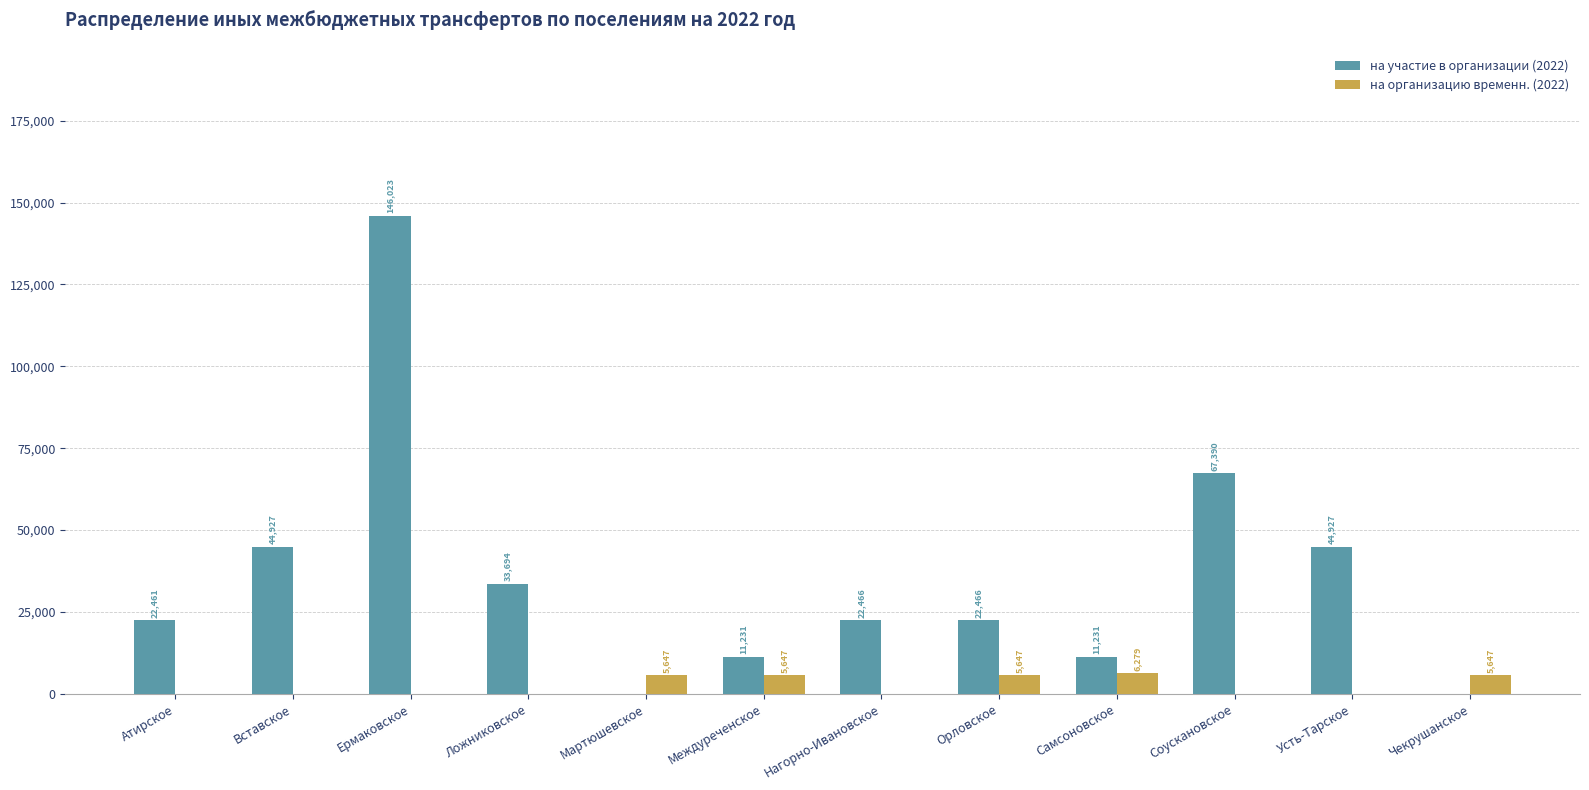

What is the total value across all series at Вставское?

44927.0